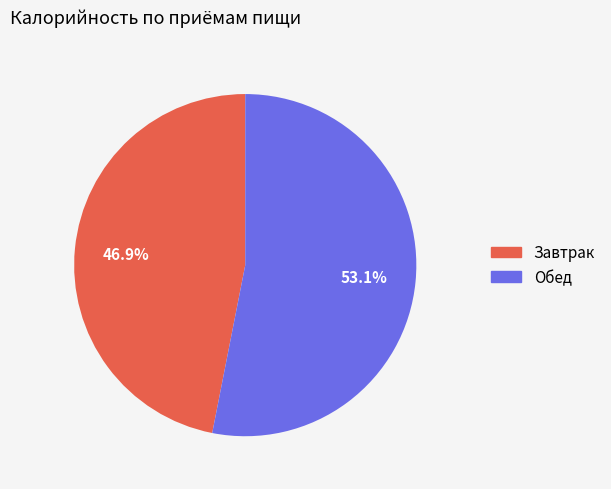

Which category accounts for the majority?

Обед